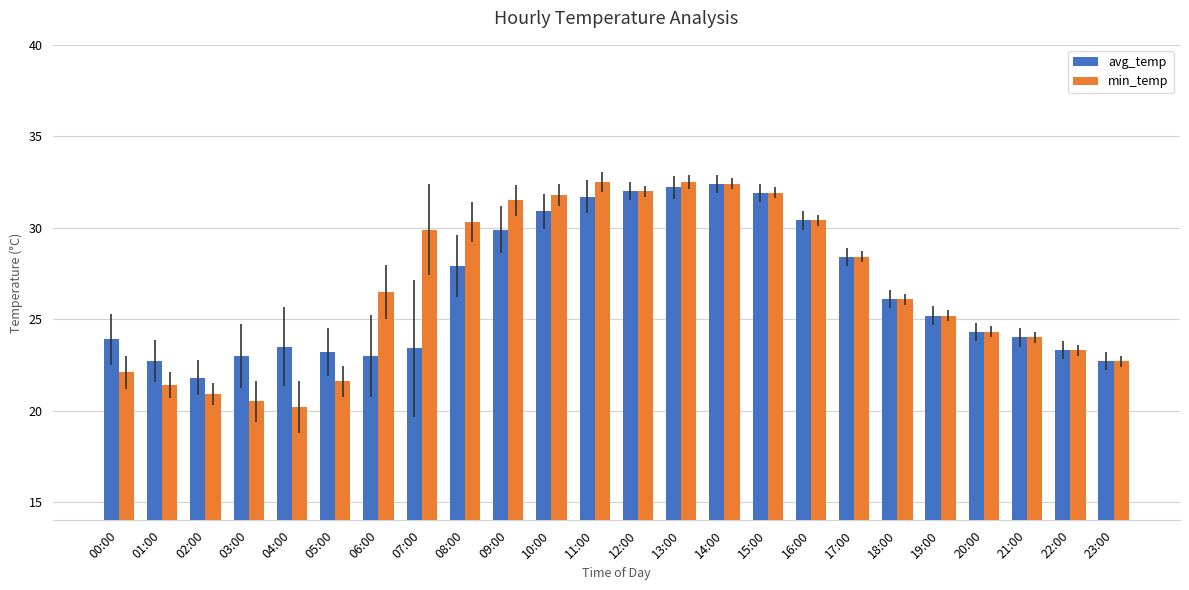

Which category has the lowest value in the avg_temp series?

02:00